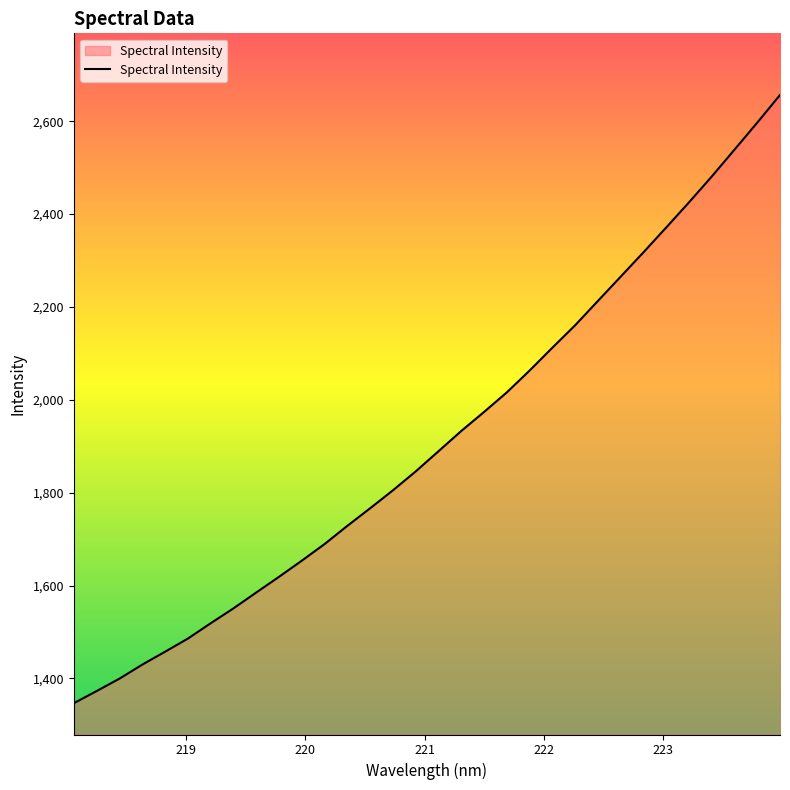

What is the minimum value shown in the chart?

1346.5